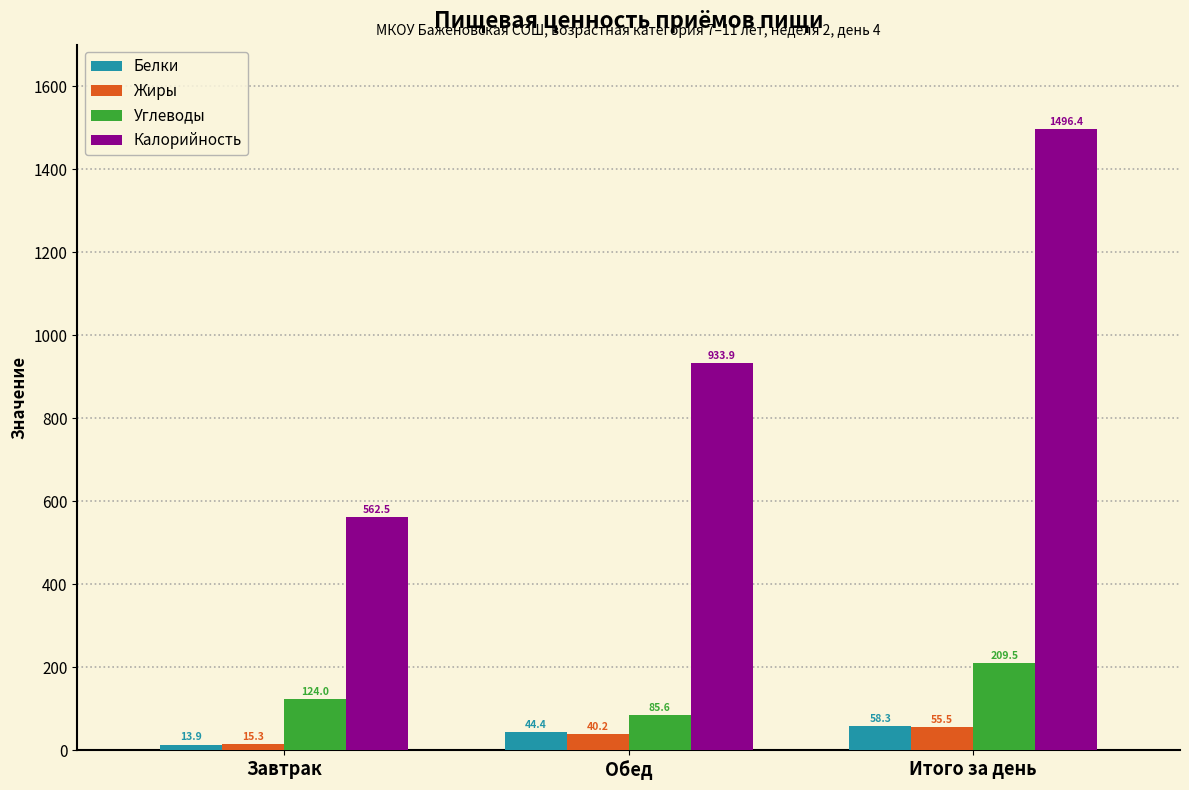

What is the minimum value for Белки?

13.9